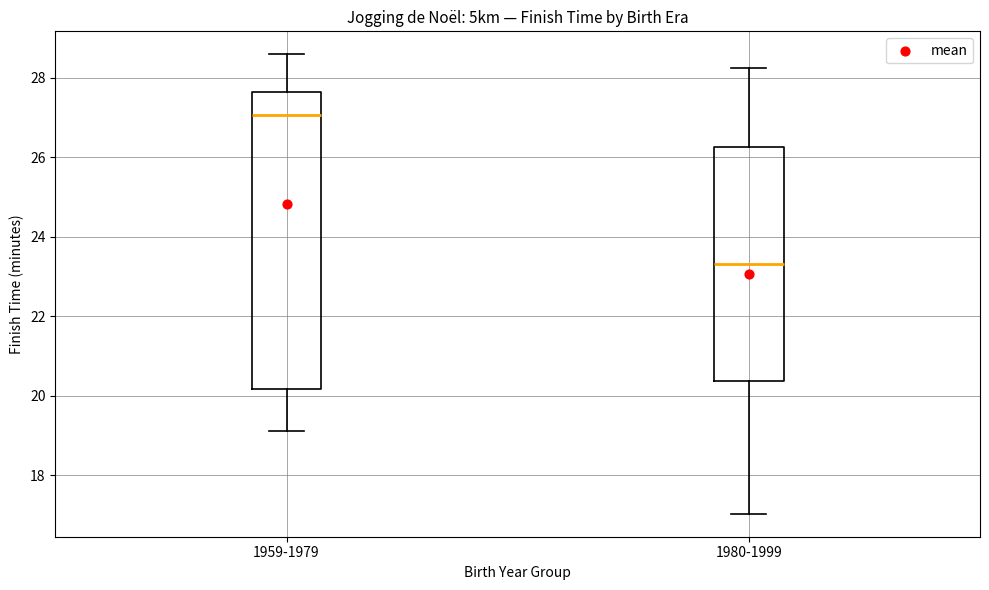

Which box has the lowest median line?

1980-1999